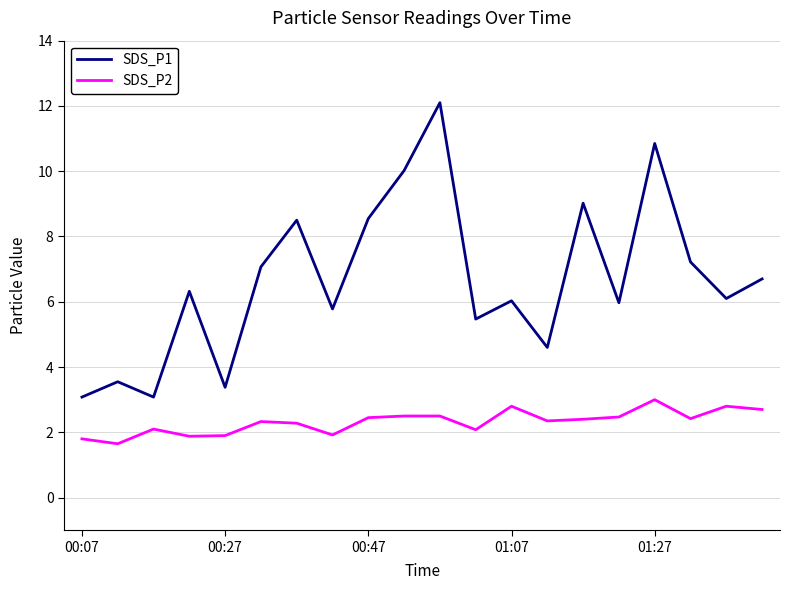

What is the difference between the maximum and minimum values in the SDS_P1 series?

9.0